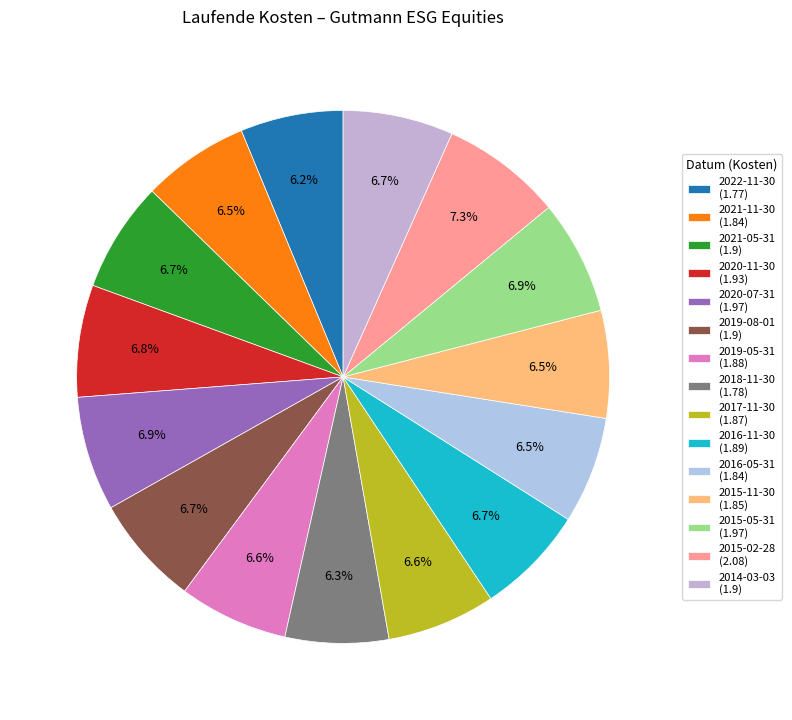

What portion of the pie excludes 2014-03-03?

93.3%